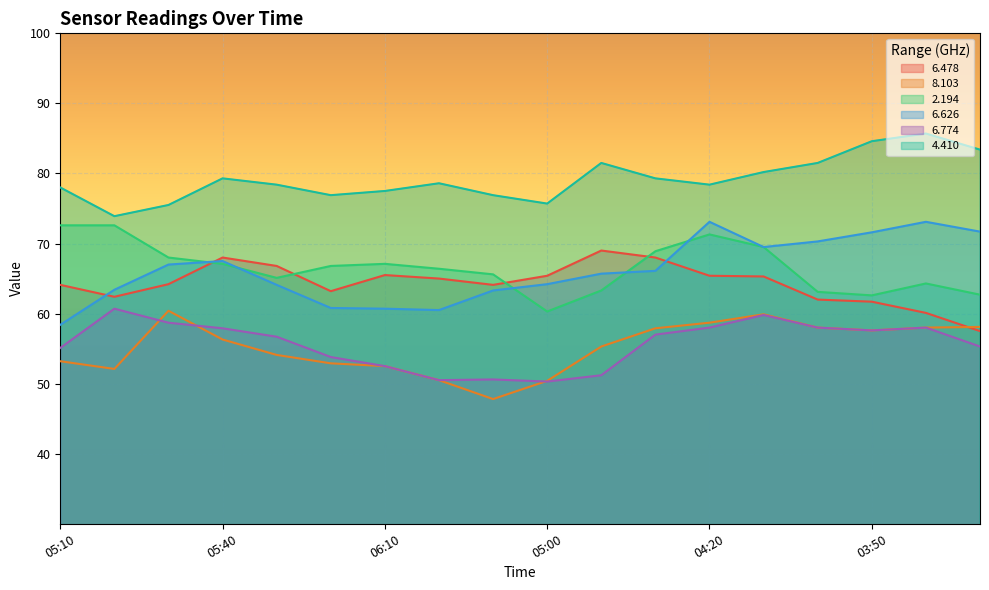

What is the difference between the second highest and second lowest values in the   8.103 series?

9.5